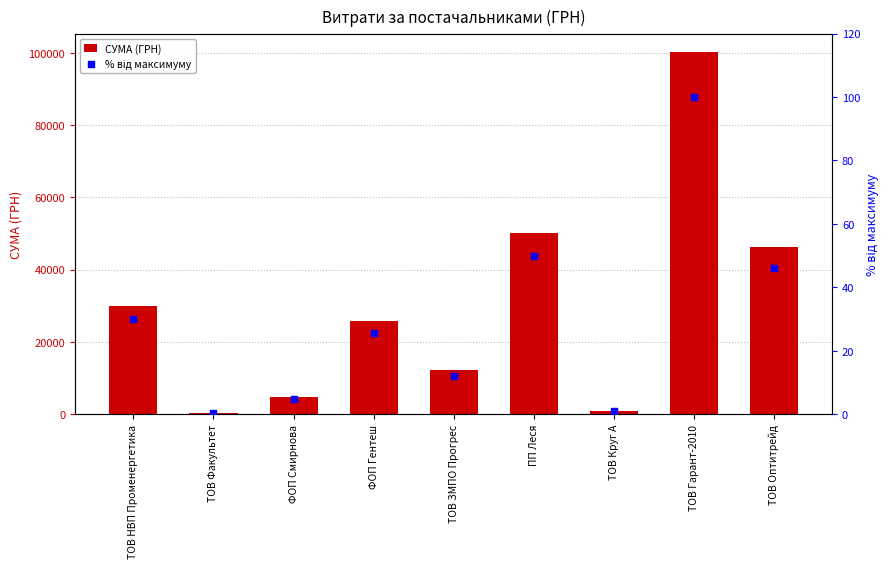

At which category is the sum across all series the highest?

ТОВ Гарант-2010